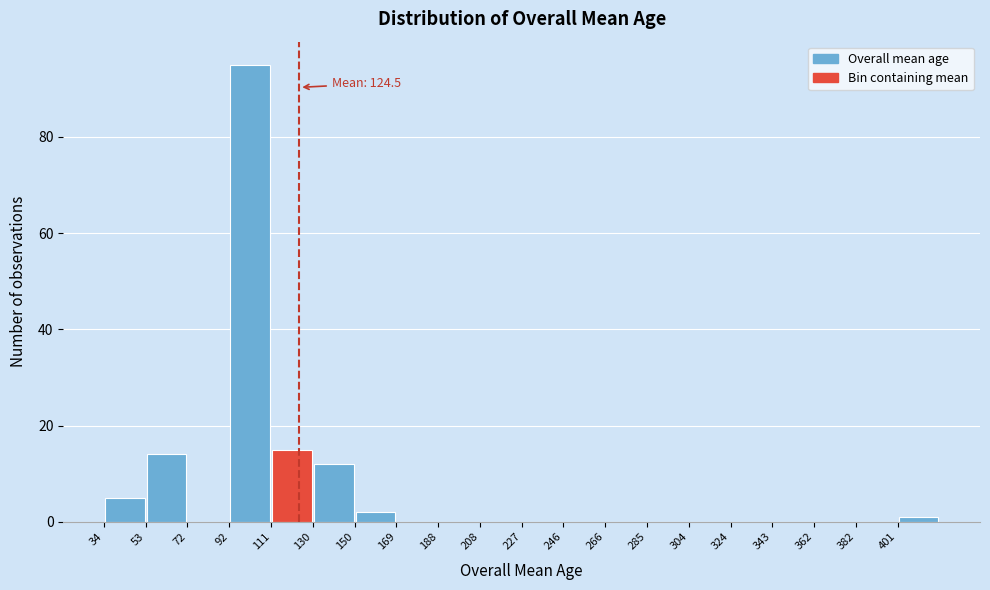

Over which range of the x-axis is the bar tallest?

92 to 112